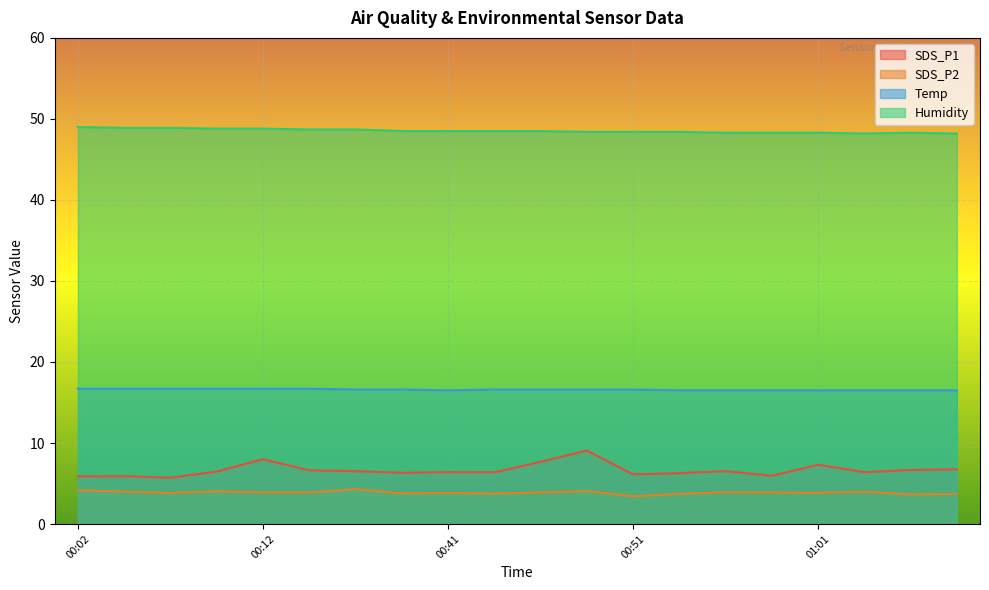

Reading left to right, list all the values displayed in this chart.

SDS_P1: 00:02=5.9	00:05=5.9	00:07=5.7	00:10=6.5	00:12=8.0	00:15=6.6	00:20=6.5	00:39=6.3	00:41=6.4	00:44=6.4	00:46=7.7	00:49=9.1	00:51=6.1	00:54=6.3	00:56=6.5	00:58=6.0	01:01=7.3	01:03=6.4	01:06=6.7	01:08=6.8
SDS_P2: 00:02=4.2	00:05=4.0	00:07=3.8	00:10=4.0	00:12=3.9	00:15=3.9	00:20=4.3	00:39=3.8	00:41=3.8	00:44=3.8	00:46=3.9	00:49=4.1	00:51=3.4	00:54=3.7	00:56=3.9	00:58=3.9	01:01=3.9	01:03=4.0	01:06=3.6	01:08=3.7
Temp: 00:02=16.7	00:05=16.7	00:07=16.7	00:10=16.7	00:12=16.7	00:15=16.7	00:20=16.6	00:39=16.6	00:41=16.5	00:44=16.6	00:46=16.6	00:49=16.6	00:51=16.6	00:54=16.5	00:56=16.5	00:58=16.5	01:01=16.5	01:03=16.5	01:06=16.5	01:08=16.5
Humidity: 00:02=49.0	00:05=48.9	00:07=48.9	00:10=48.8	00:12=48.8	00:15=48.7	00:20=48.7	00:39=48.5	00:41=48.5	00:44=48.5	00:46=48.5	00:49=48.4	00:51=48.4	00:54=48.4	00:56=48.3	00:58=48.3	01:01=48.3	01:03=48.2	01:06=48.3	01:08=48.2